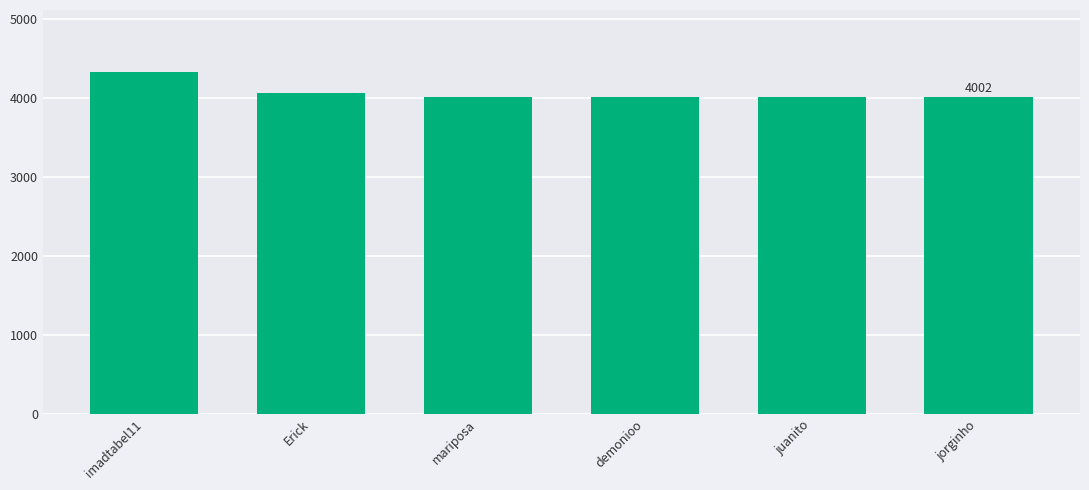

What is the minimum value shown in the chart?

4002